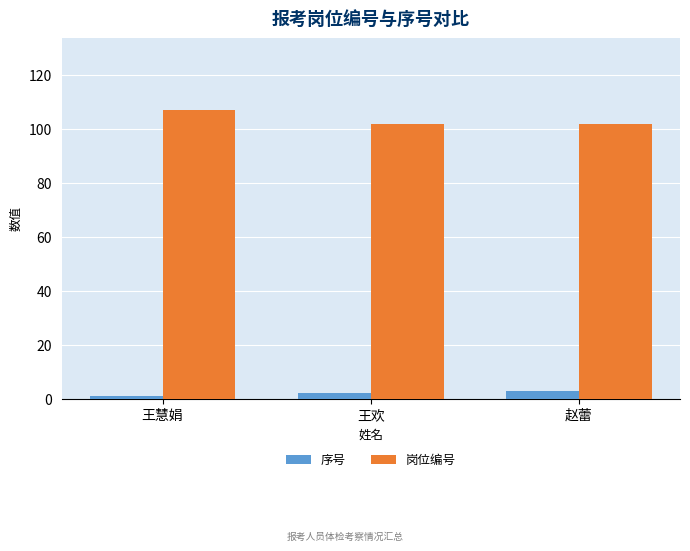

Reading right to left, extract all data points from this chart.

序号: 3	2	1
岗位编号: 102	102	107